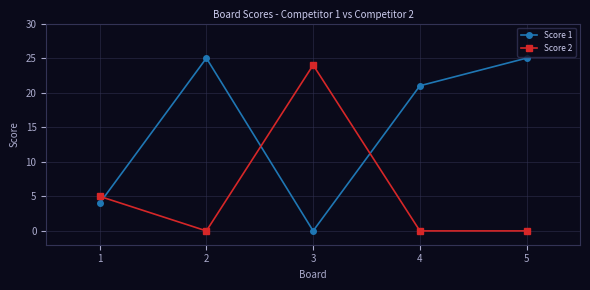

How many lines are shown in the chart?

2